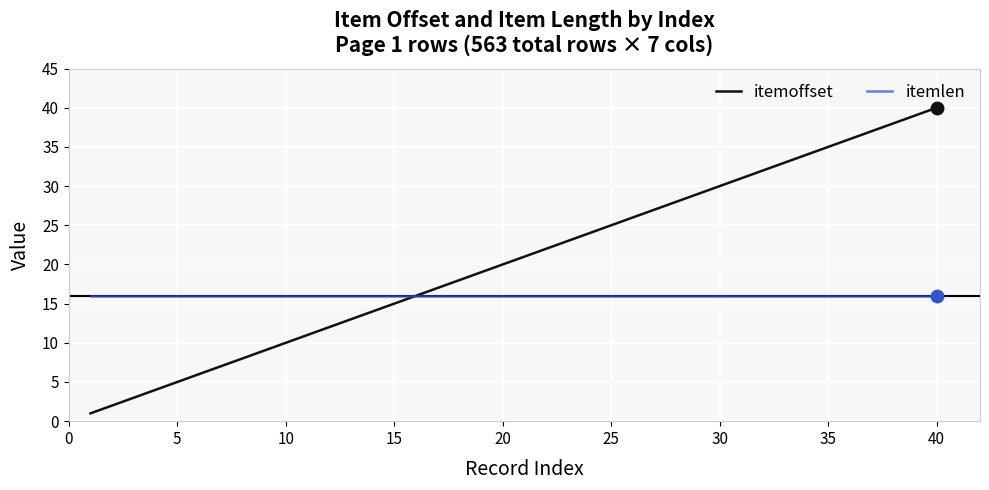

Which series has the widest spread of values?

itemoffset